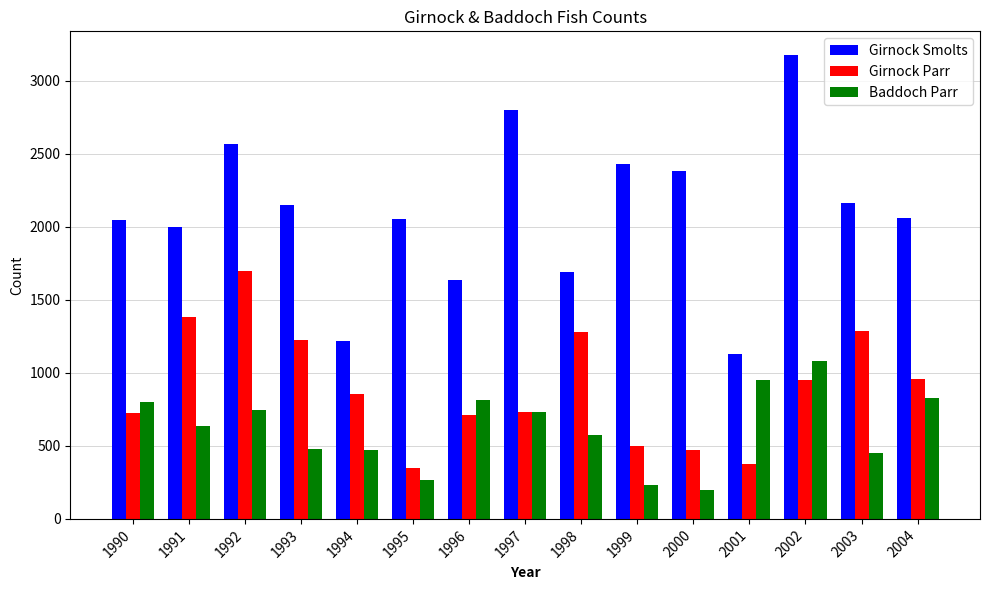

Which series has the largest total across all categories?

Girnock Smolts